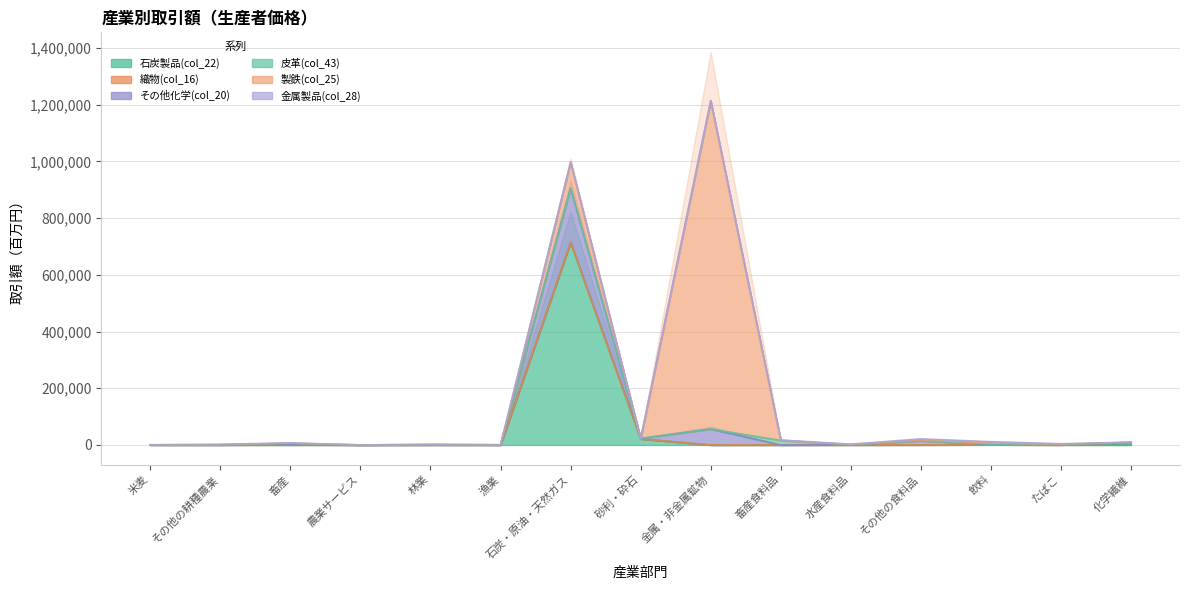

Which label corresponds to the smallest value in the chart?

農業サービス